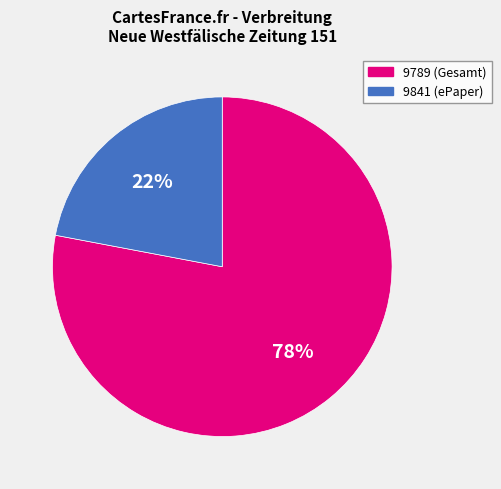

What percentage is the 9841 slice, to the nearest percent?

22%